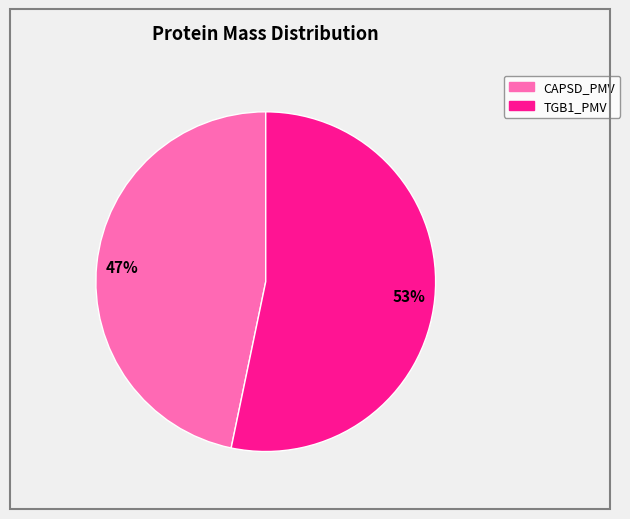

Does any single category account for the majority?

Yes